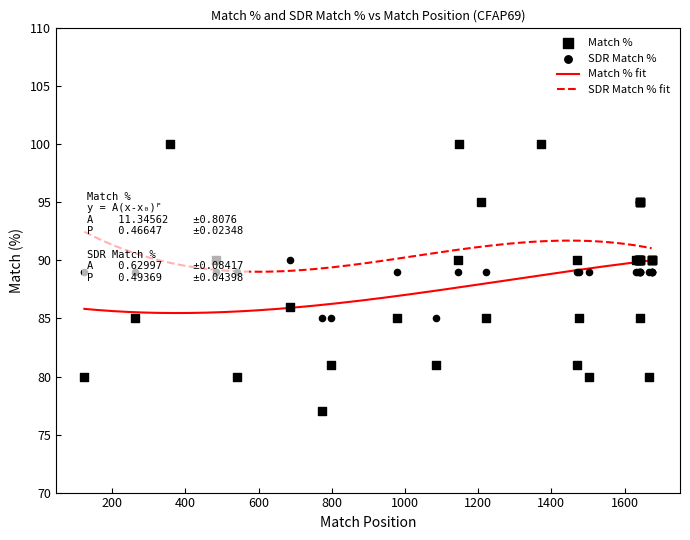

What is the minimum value for SDR Match % fit?

89.0